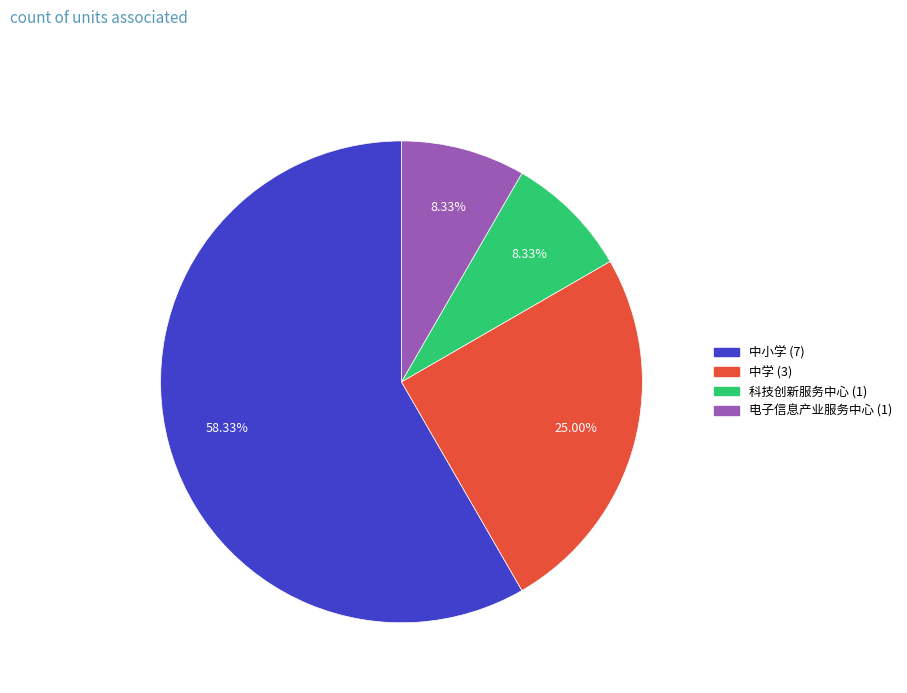

Does any single category account for the majority?

Yes